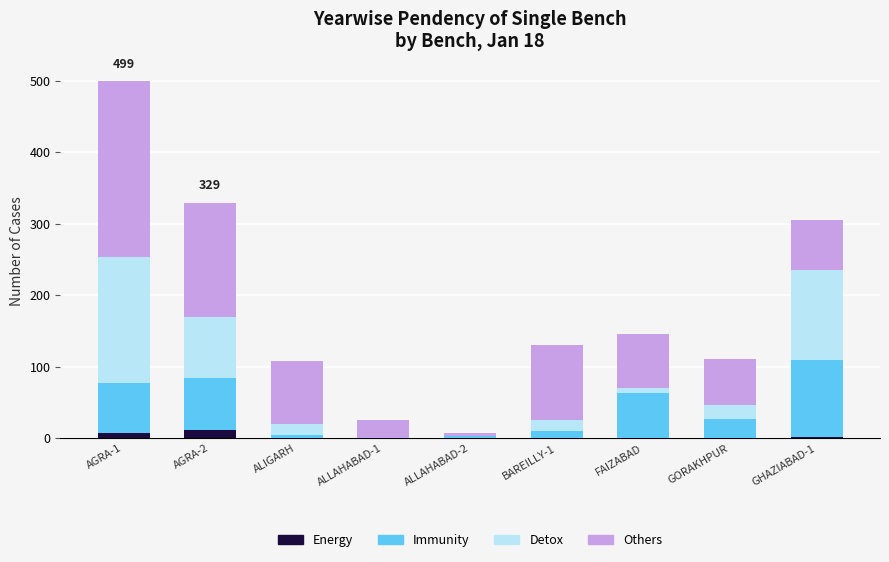

At which category is the sum across all series the highest?

AGRA-1